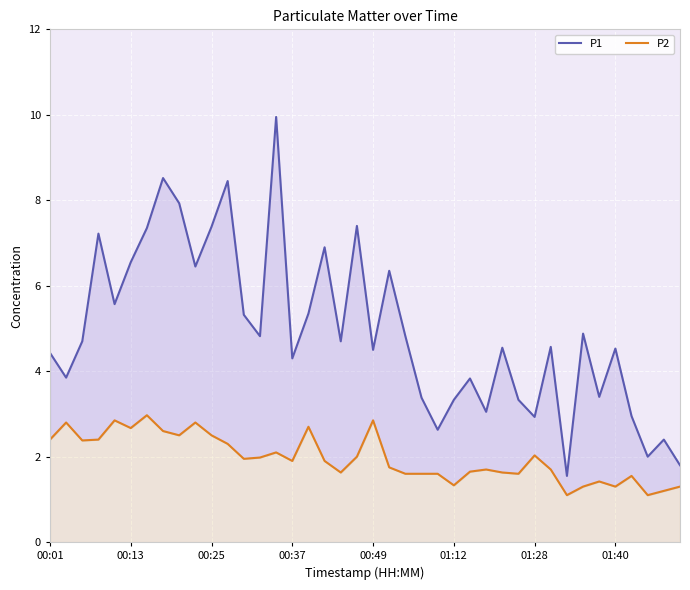

Which series has the largest total across all categories?

P1